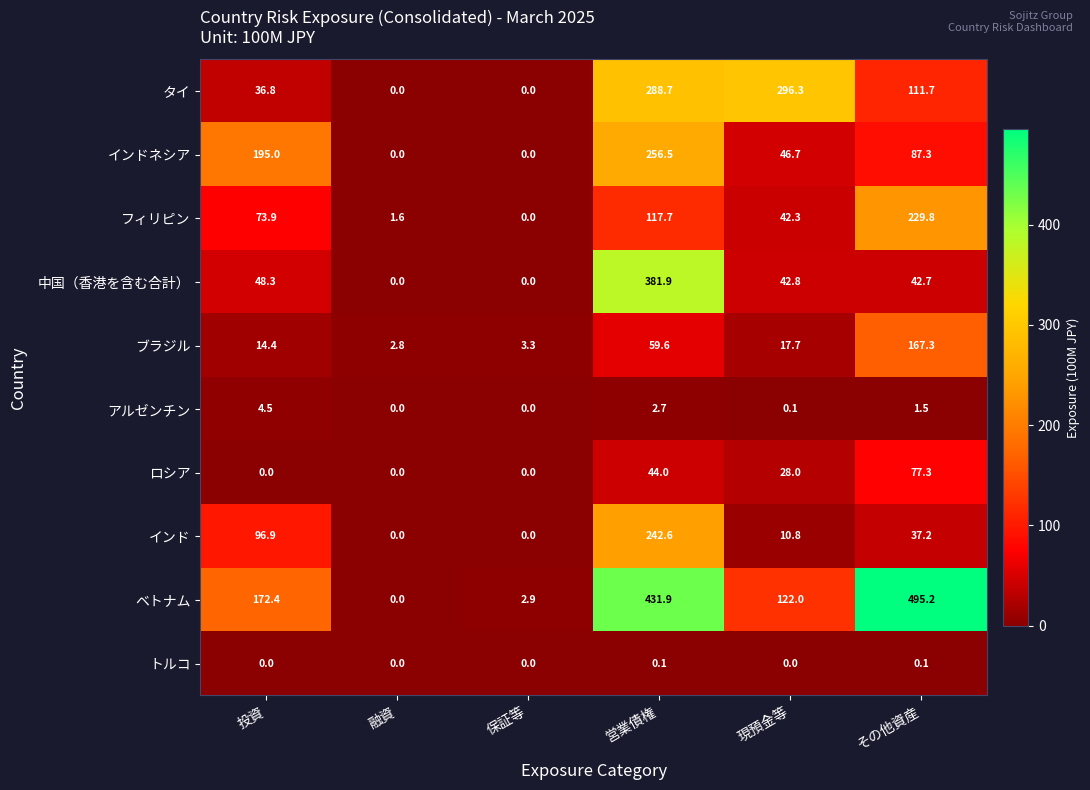

What is the maximum value shown in the chart?

495.2